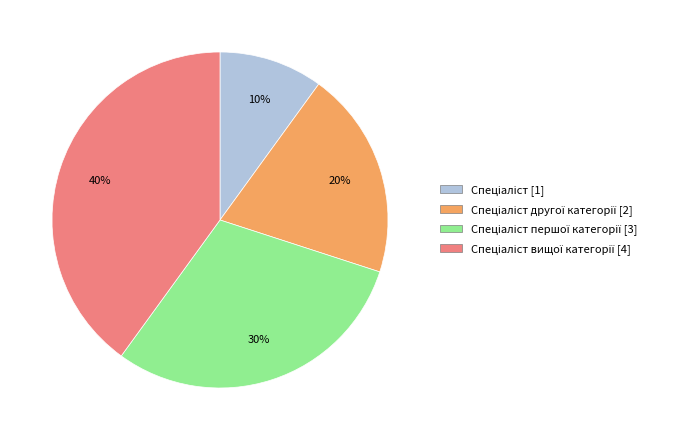

Does any single category account for the majority?

No